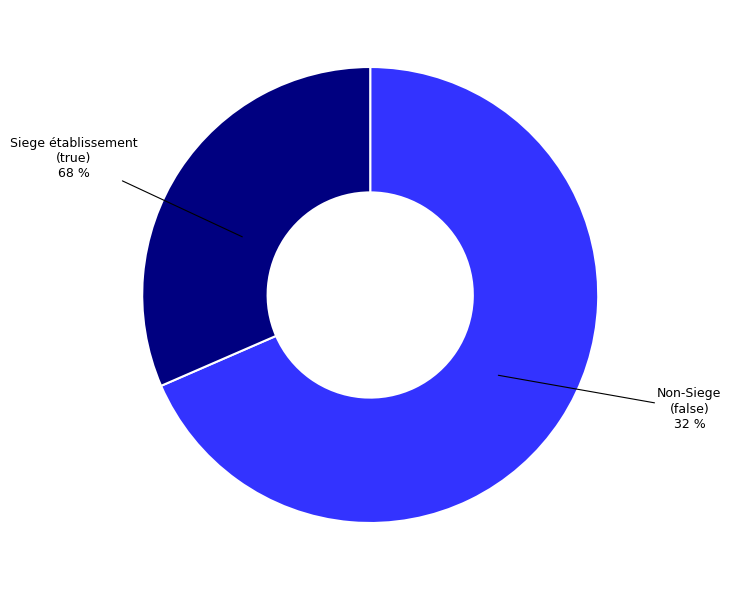

Rank the categories by value from lowest to highest.

false, true